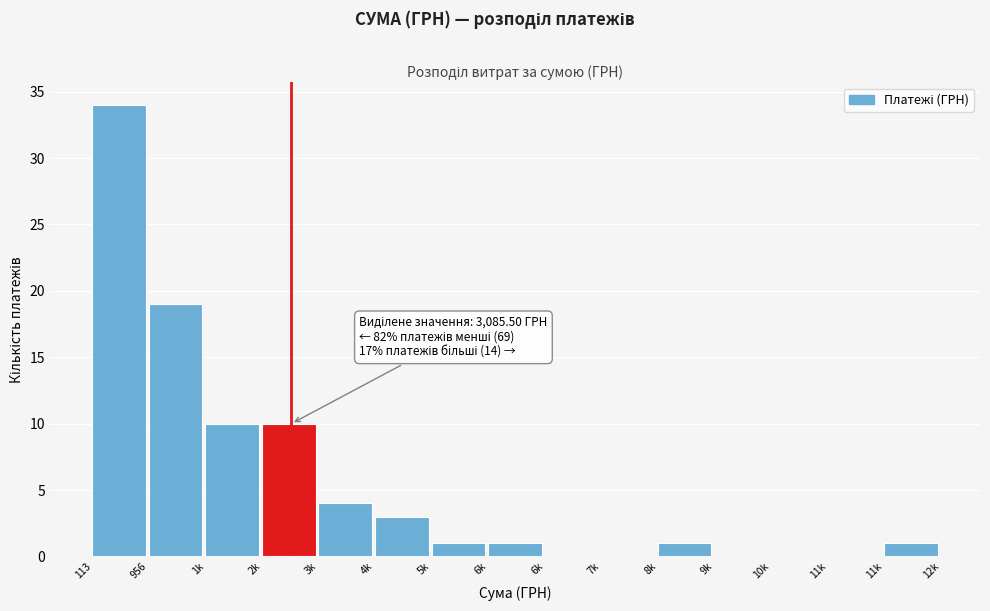

Are the bars horizontal?

No